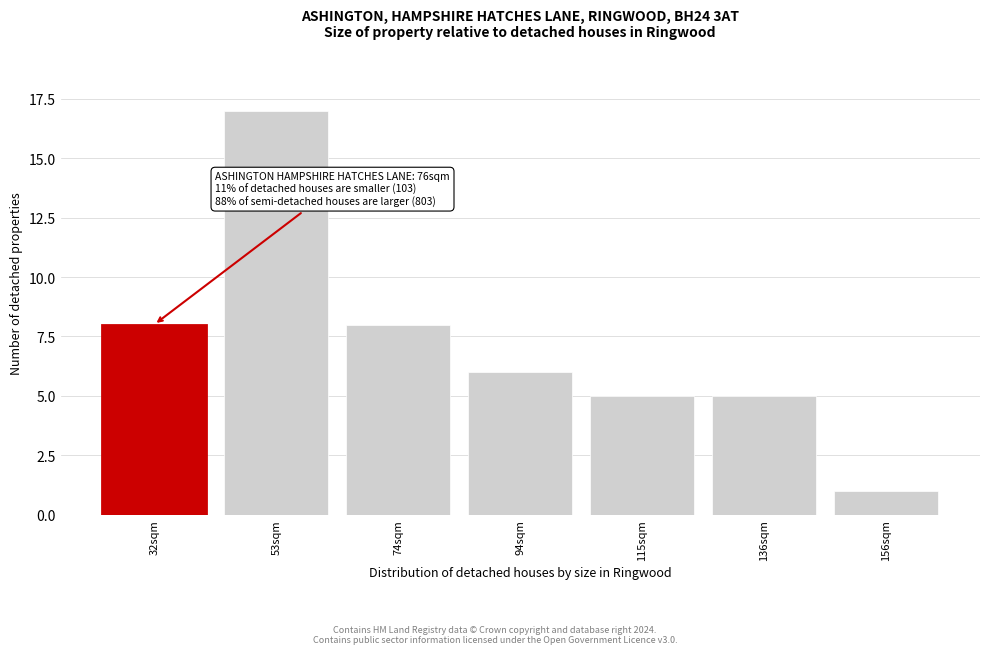

Reading right to left, transcribe all the data shown in this chart.

156sqm=1	136sqm=5	115sqm=5	94sqm=6	74sqm=8	53sqm=17	32sqm=8